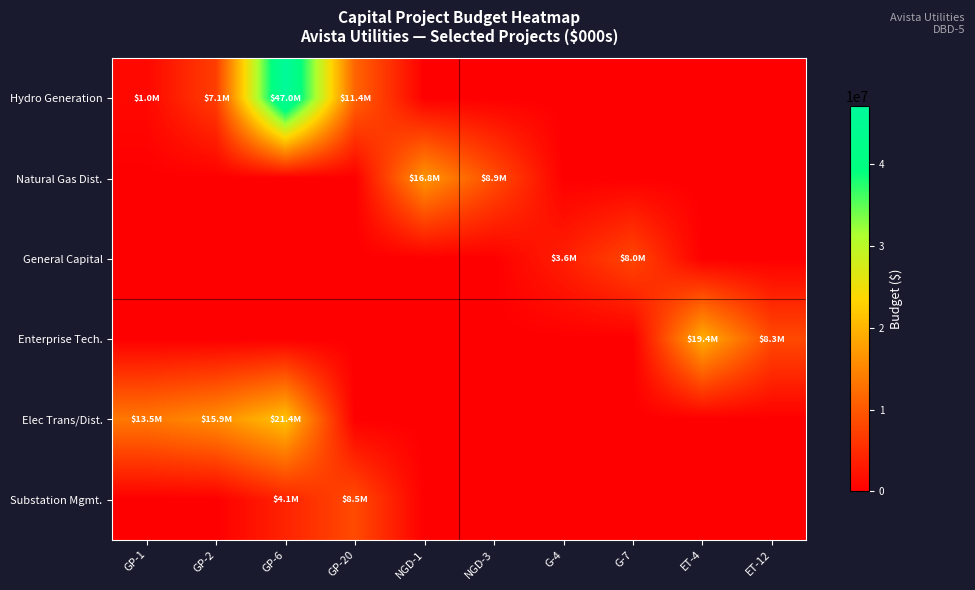

How many distinct data groups are displayed?

6